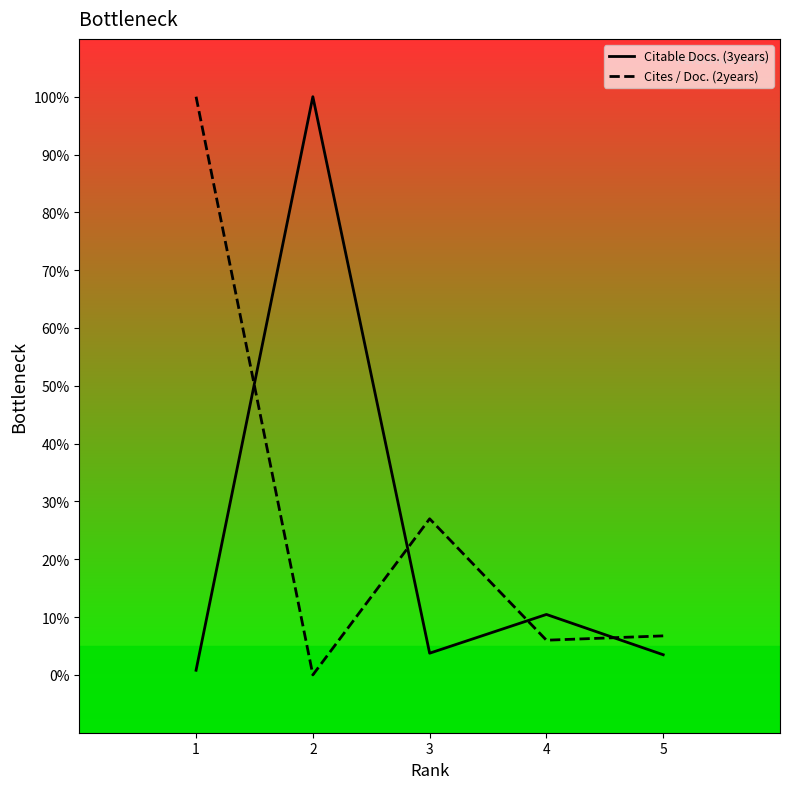

Is it true that Cites / Doc. (2years) equals -33.7 at 2?

False